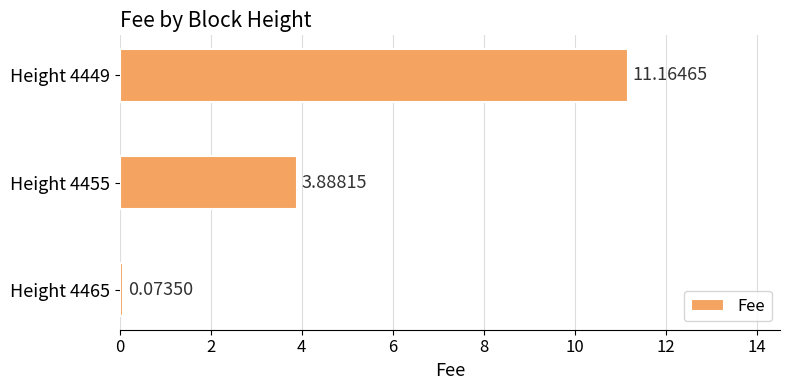

Rank the categories by value from highest to lowest.

Height 4449, Height 4455, Height 4465